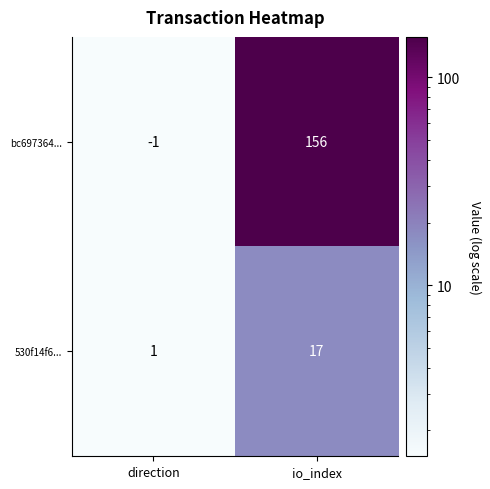

How many negative values does the bc697364... series have?

1